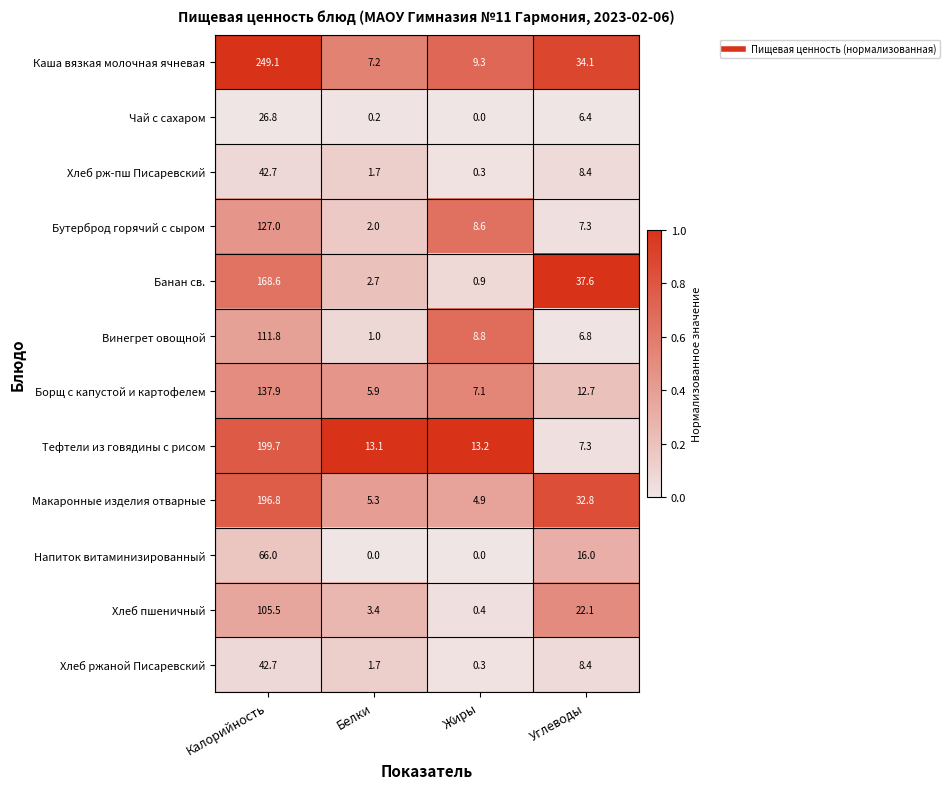

At which category is the sum across all series the highest?

Калорийность